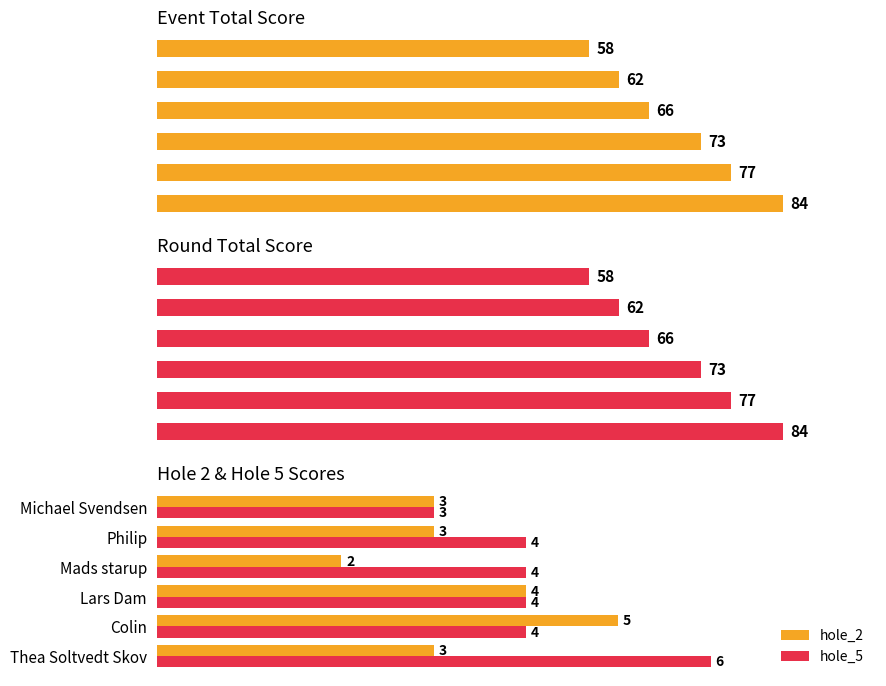

Which series has the largest range (max minus min)?

event_total_score